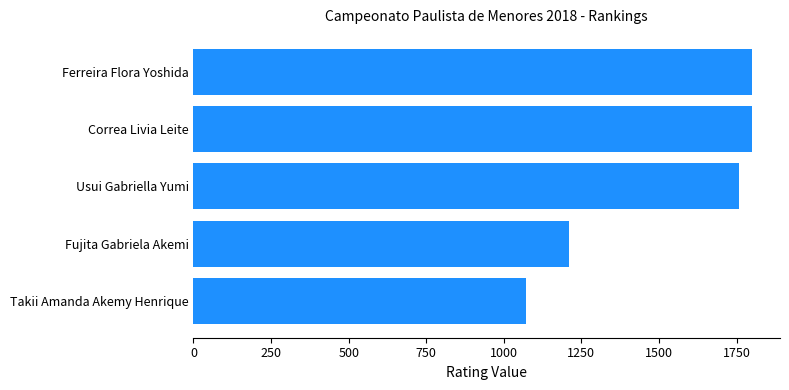

Between Takii Amanda Akemy Henrique and Correa Livia Leite, which is larger?

Correa Livia Leite